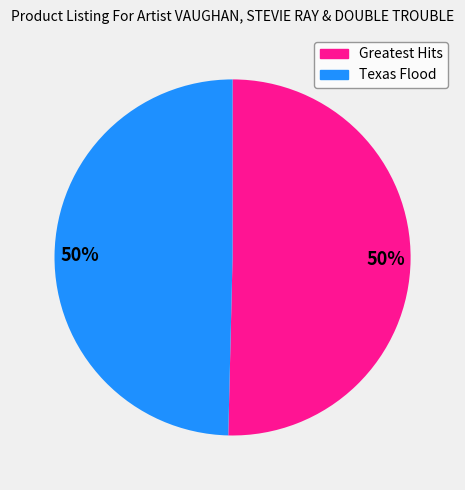

Is the sum of Texas Flood and Greatest Hits greater than half?

Yes